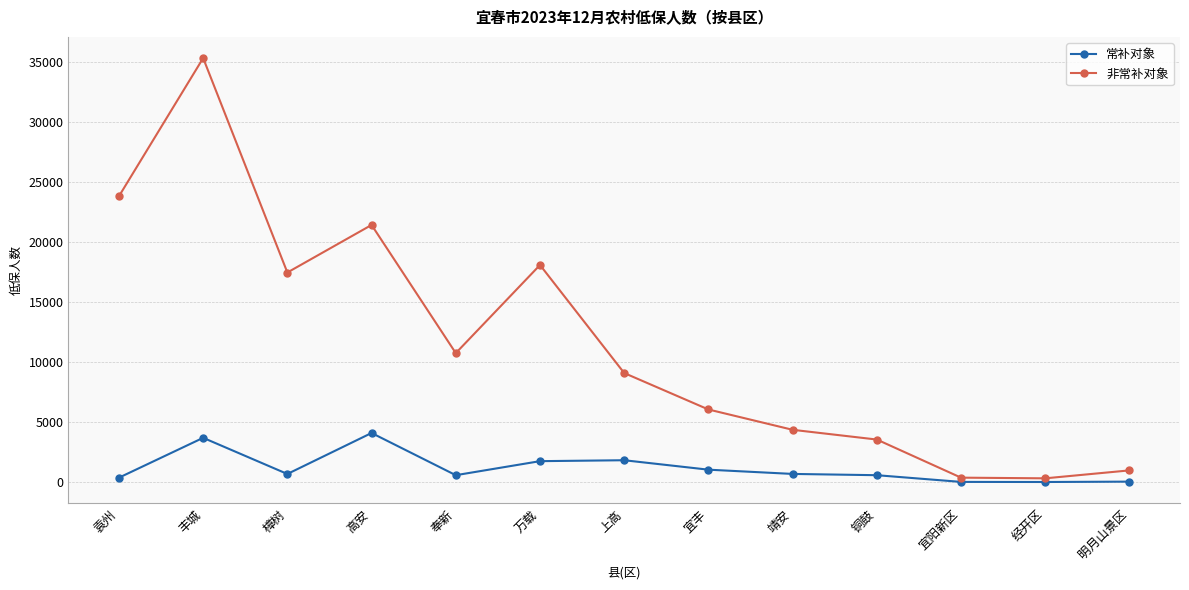

What position from the left is 铜鼓?

10